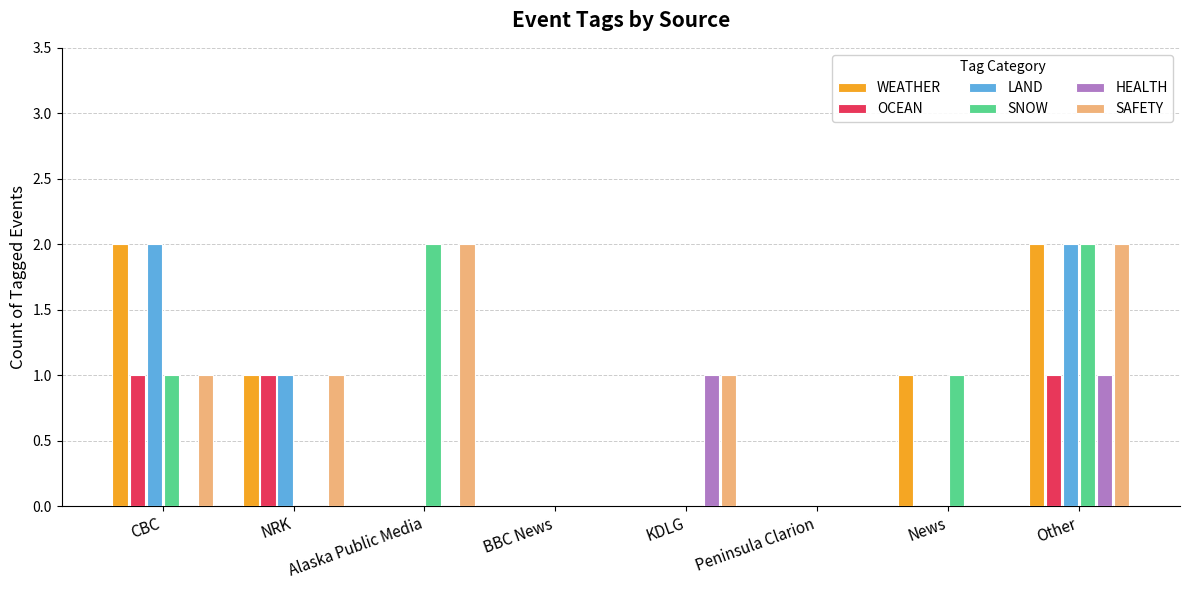

What is the sum of all OCEAN values?

3